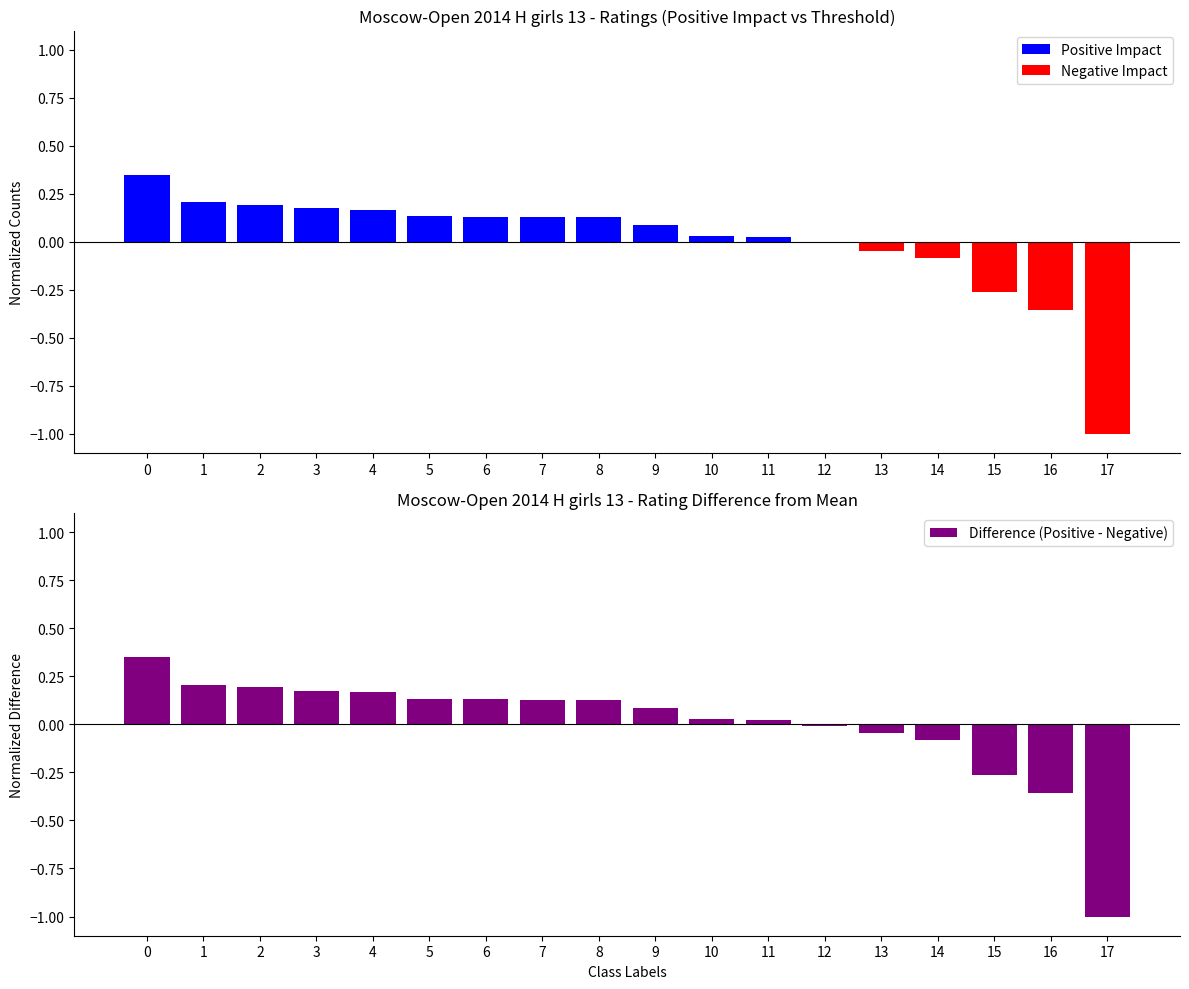

What is the difference between the maximum and minimum values in the Positive Impact series?

0.4